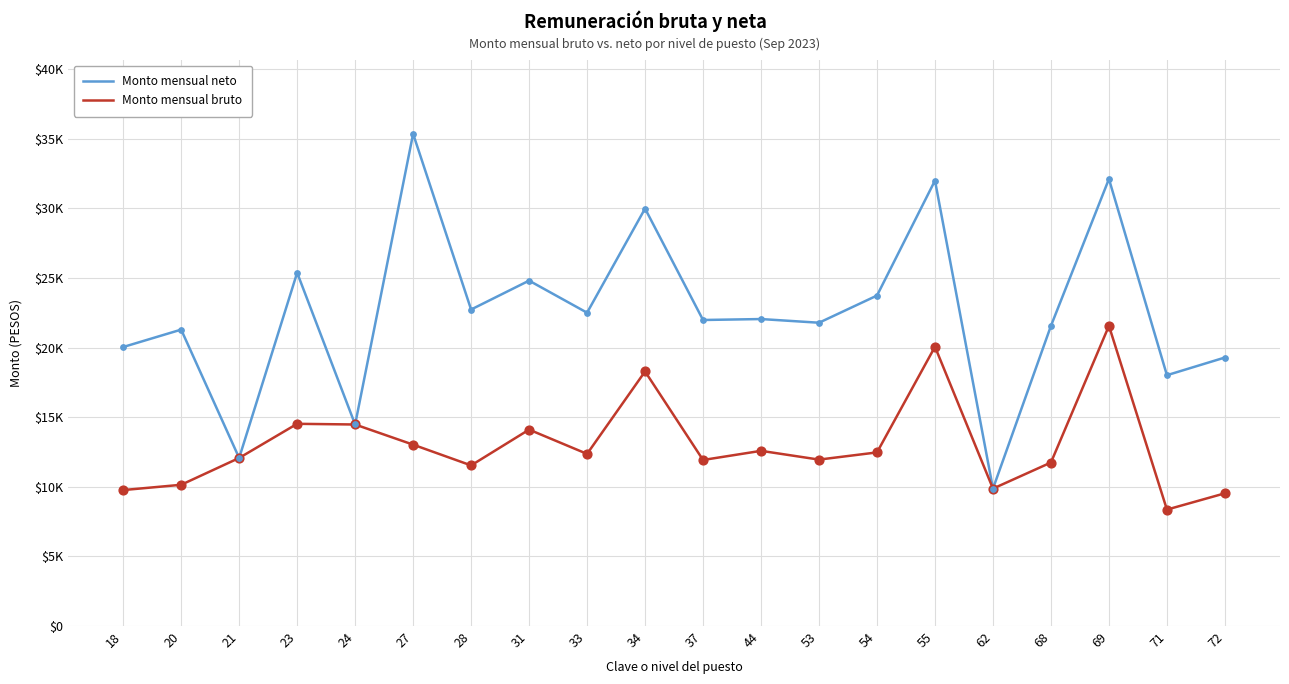

Is the value of Monto mensual bruto at 69 greater than the value of Monto mensual neto at 20?

Yes